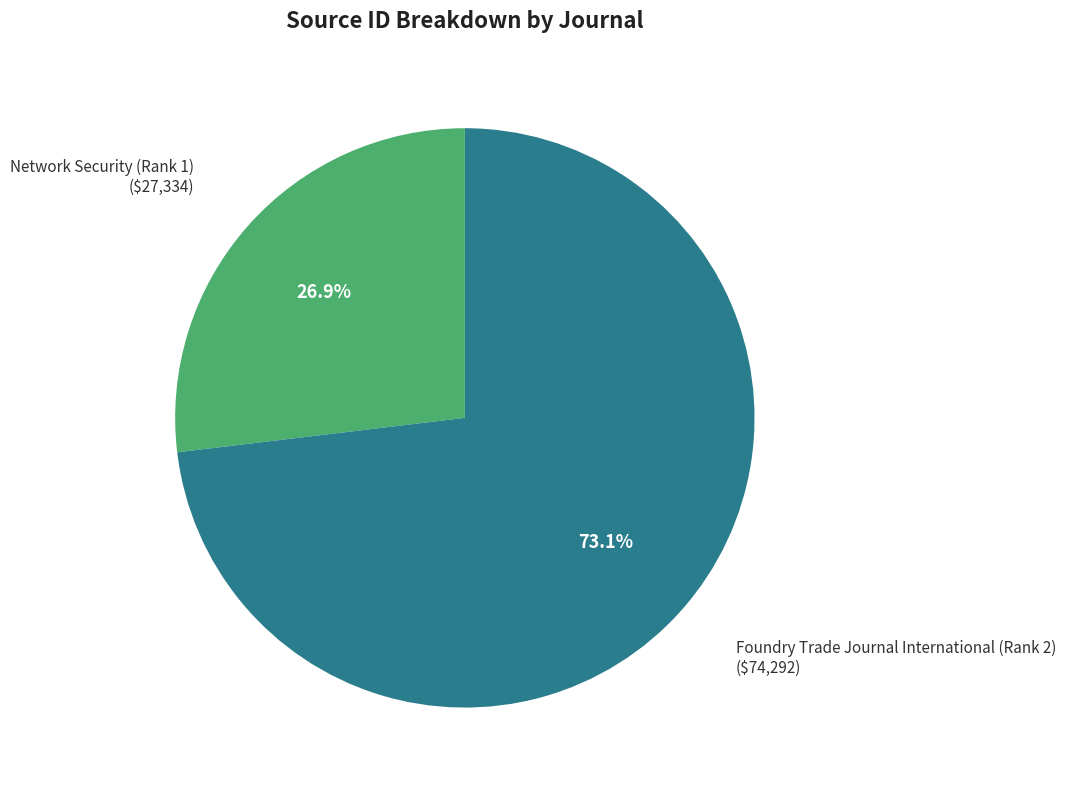

Is Network Security (Rank 1) the majority of the pie?

No